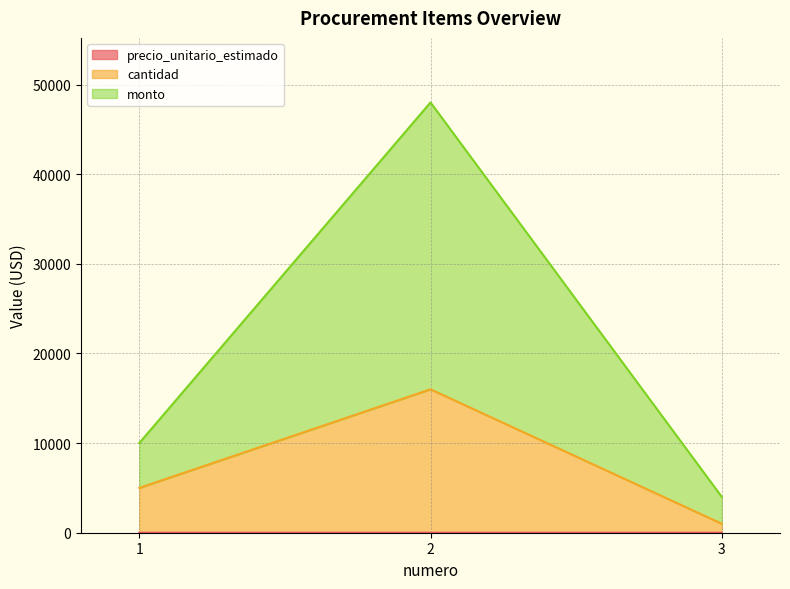

The monto series shows 83711 at 2. True or false?

False